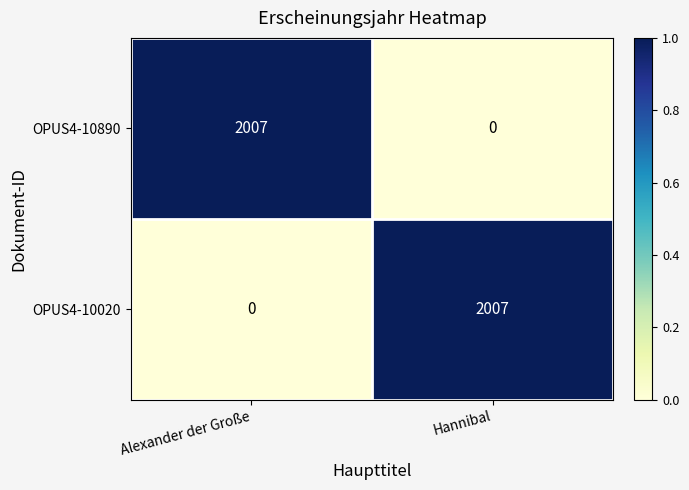

The OPUS4-10890 series shows 0 at Hannibal. True or false?

True